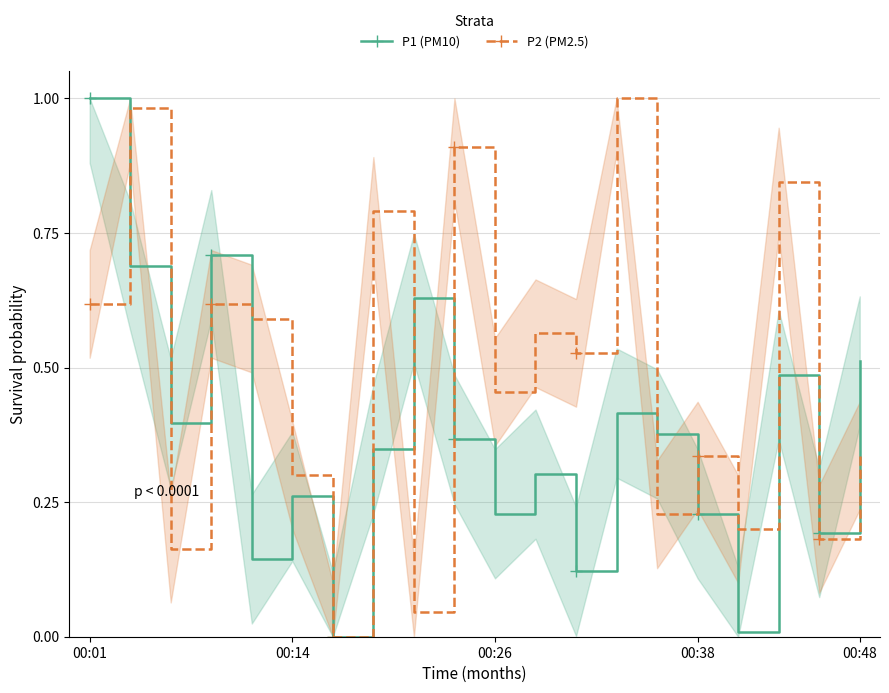

List the series in order of their overall mean, highest first.

P2 (PM2.5), P1 (PM10)